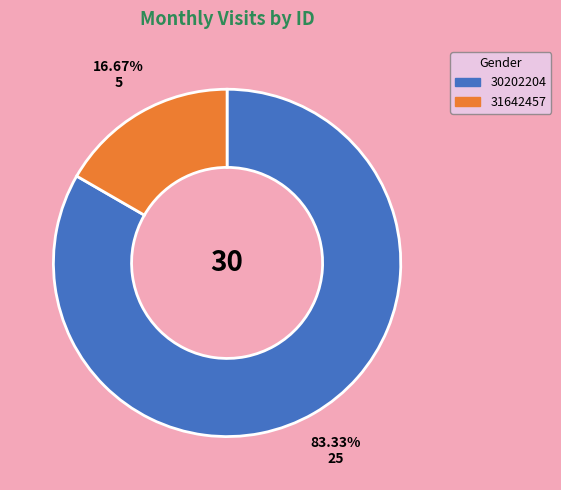

Does 31642457 account for over 50% of the chart?

No